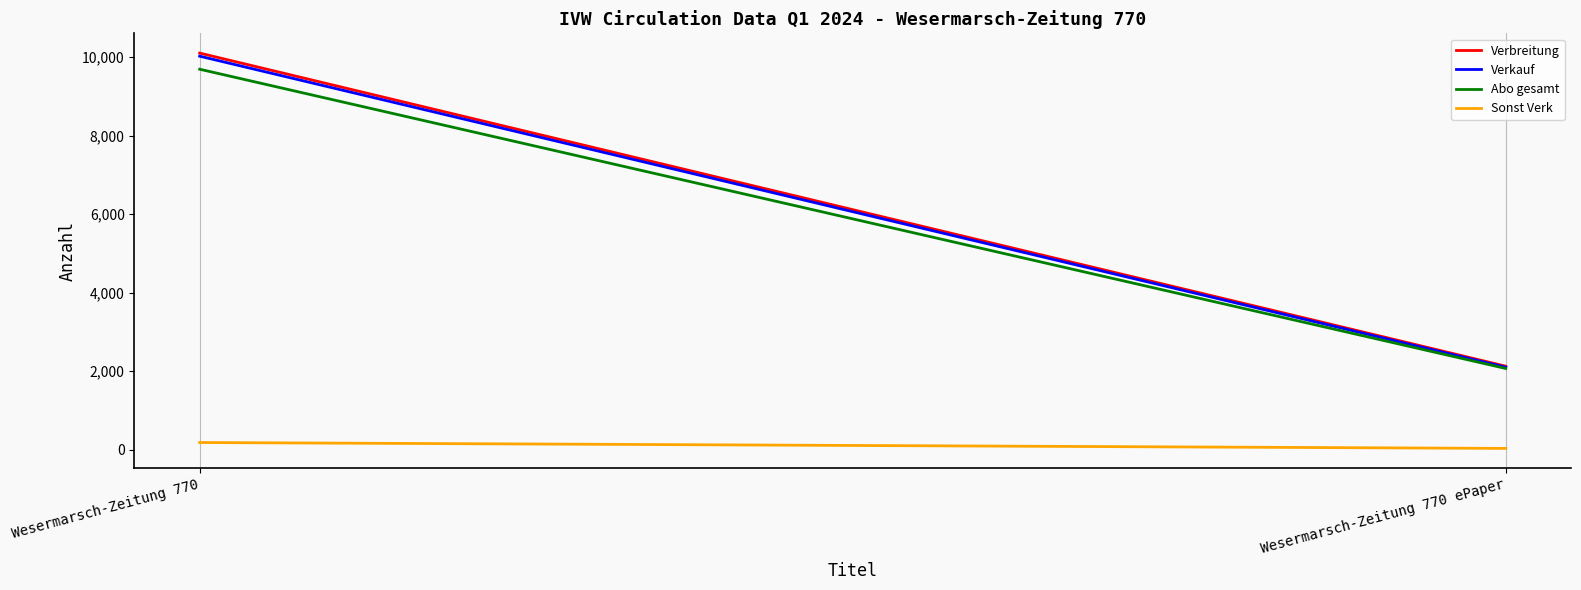

What is the difference between the highest and lowest values at Wesermarsch-Zeitung 770 ePaper?

2093